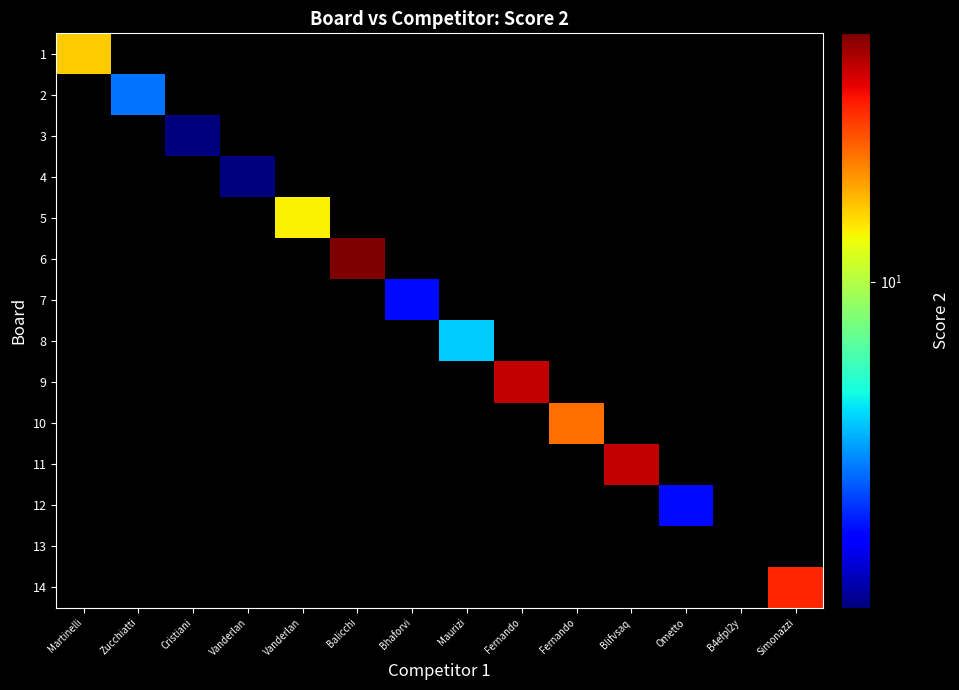

At how many categories does at least one series exceed 0?

13